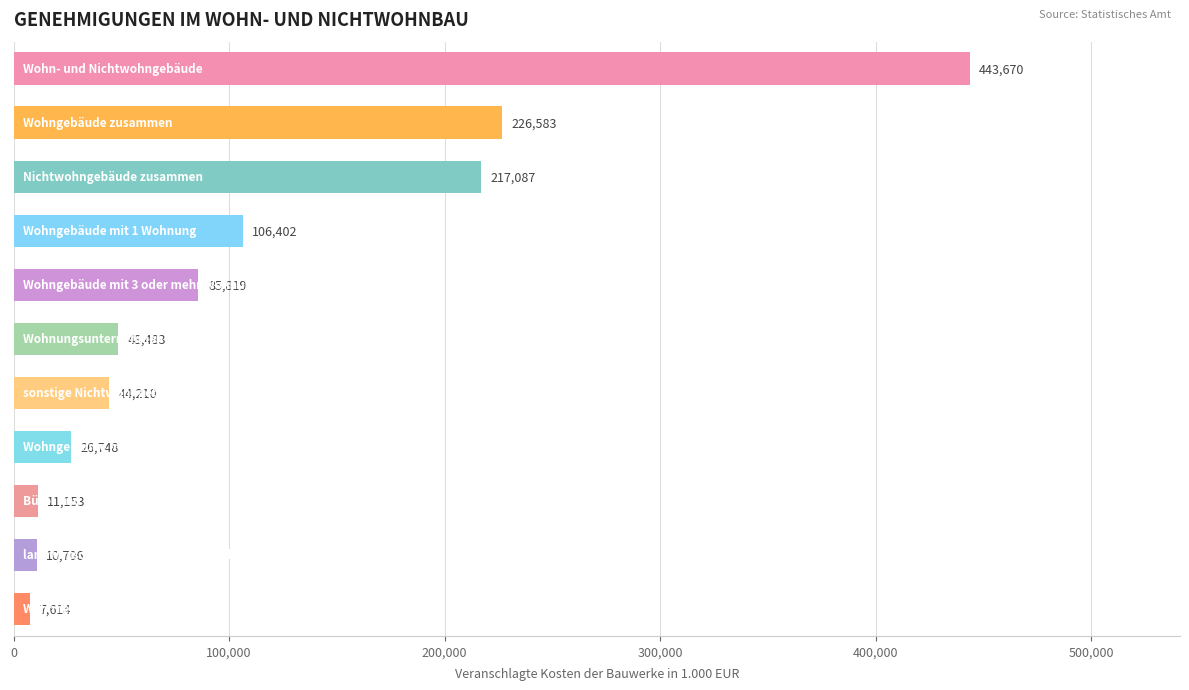

What is the average value?

111680